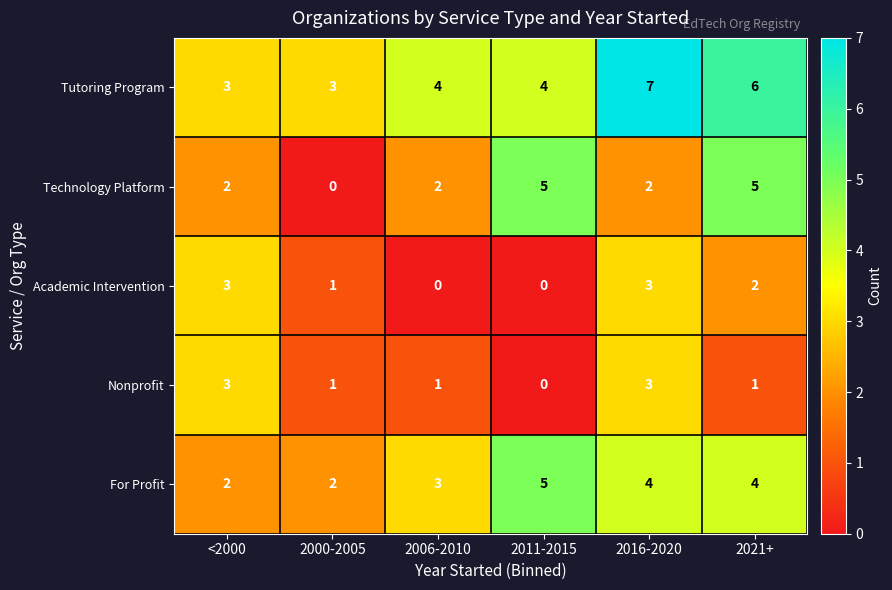

What is the sum of all For Profit values?

20